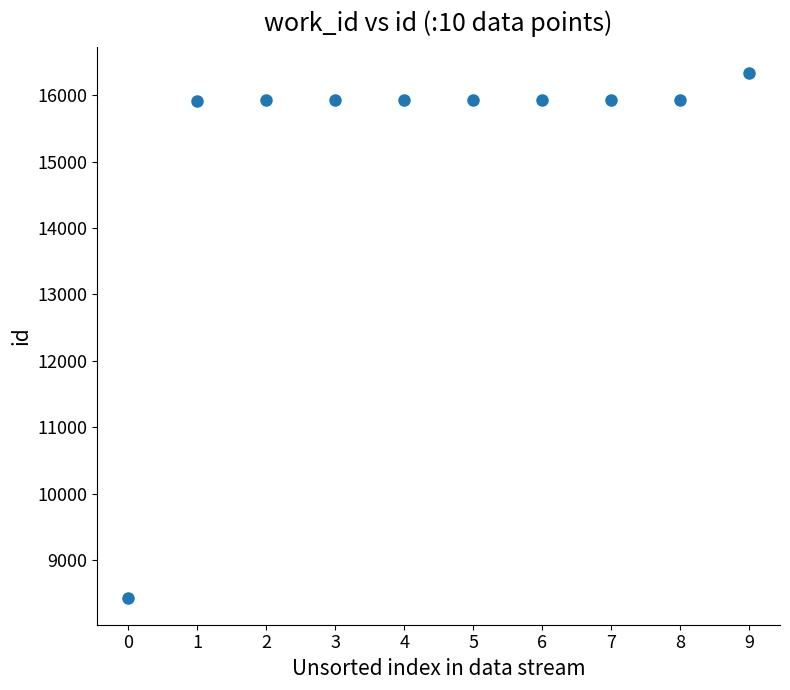

What is the range of Y values (max minus min)?

7910